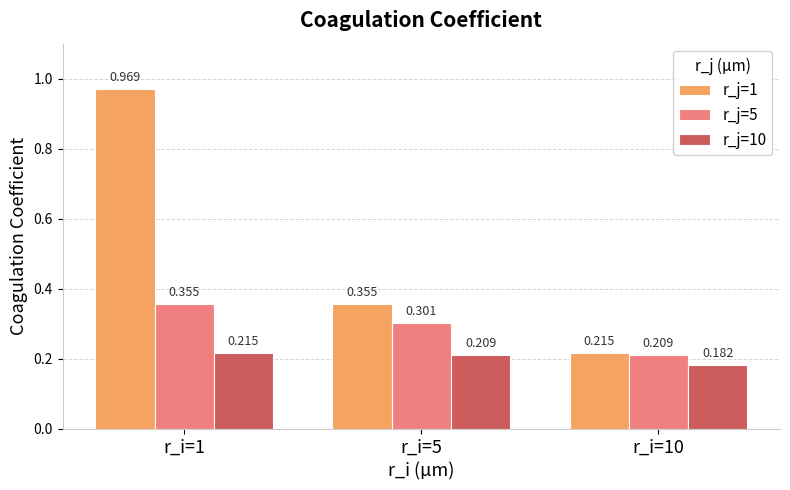

Where is r_j=5 nearest to the value 0?

r_i=10